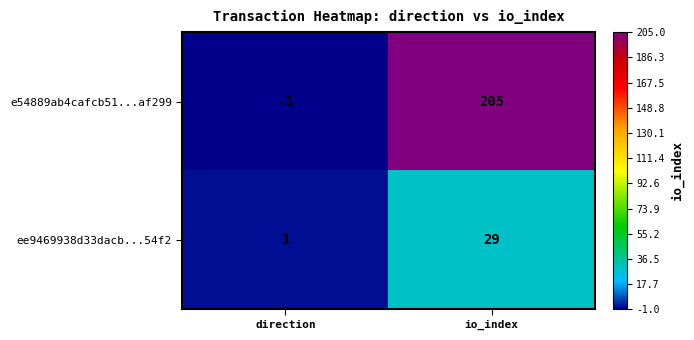

At which label is e54889ab4cafcb51...af299 closest to 102?

direction